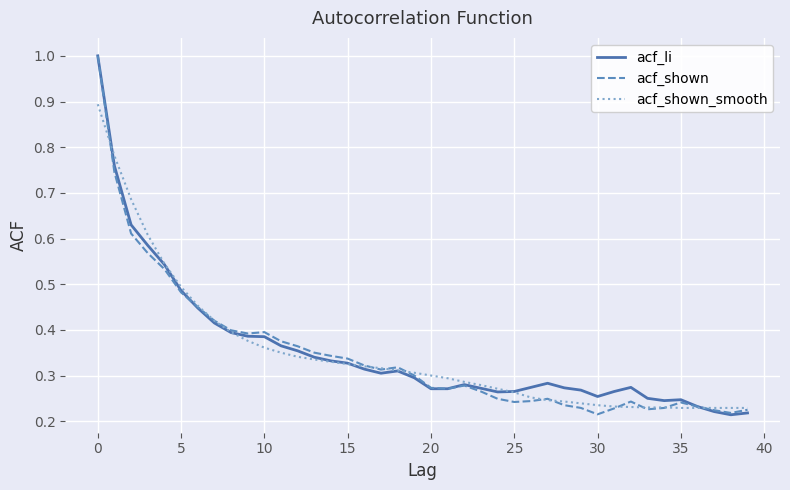

What is the maximum value for acf_li?

1.0